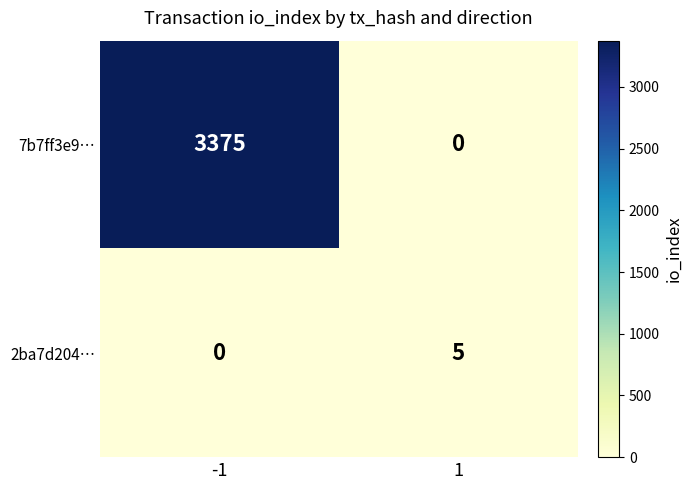

What is the maximum value shown in the chart?

3375